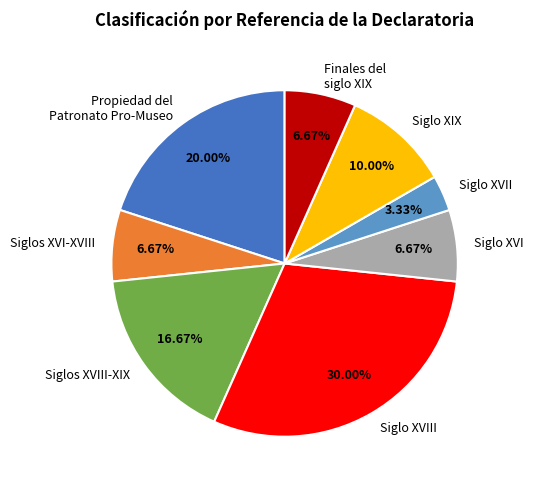

Combined, do Siglo XVIII and Siglos XVIII-XIX account for over 50%?

No